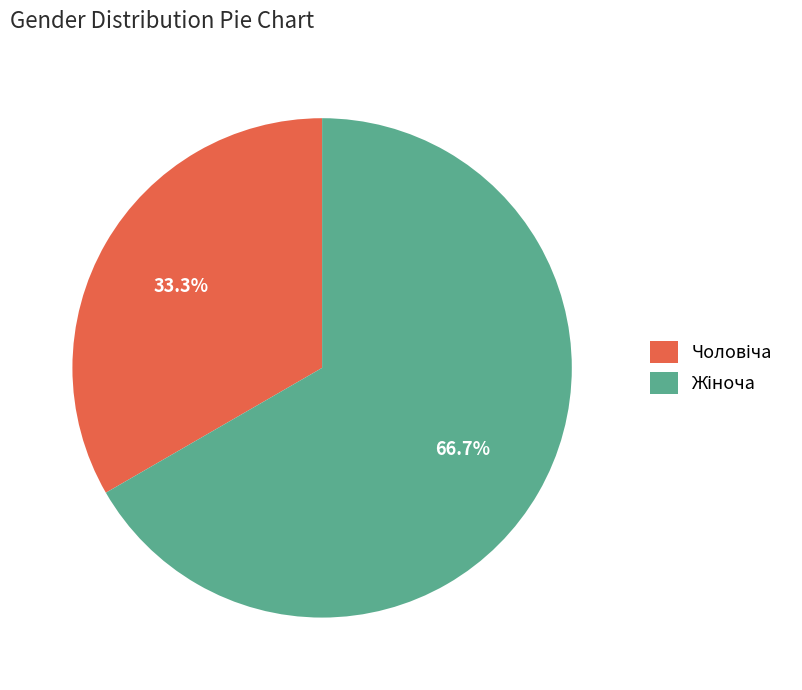

Is there any slice that represents more than half of the pie?

Yes